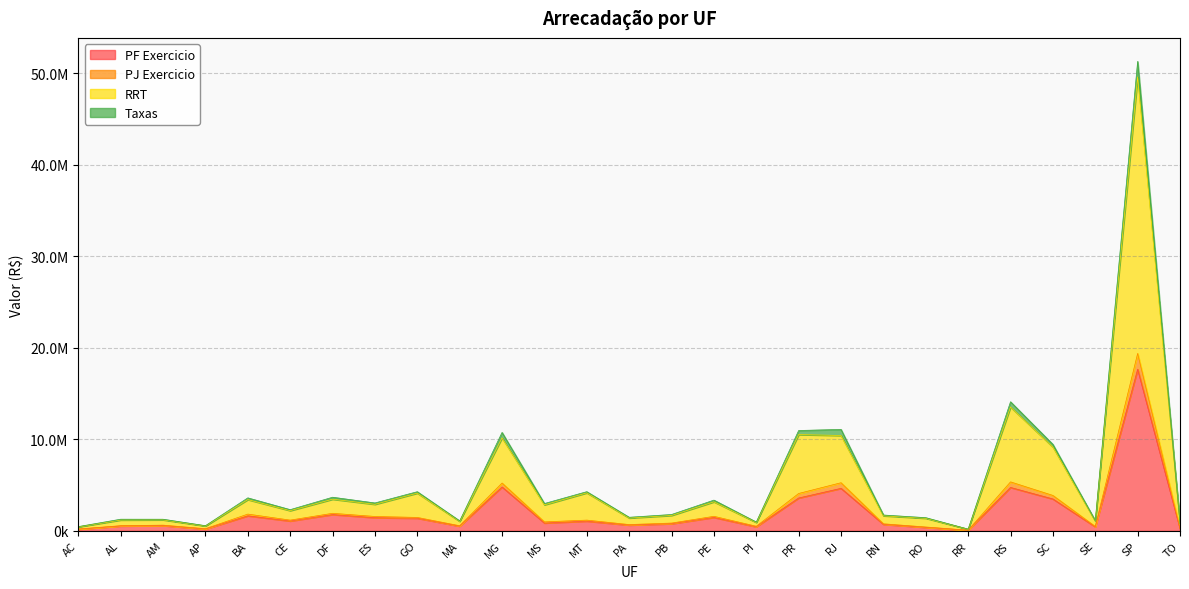

Is the value of PF Exercicio at RO greater than the value of RRT at RR?

Yes